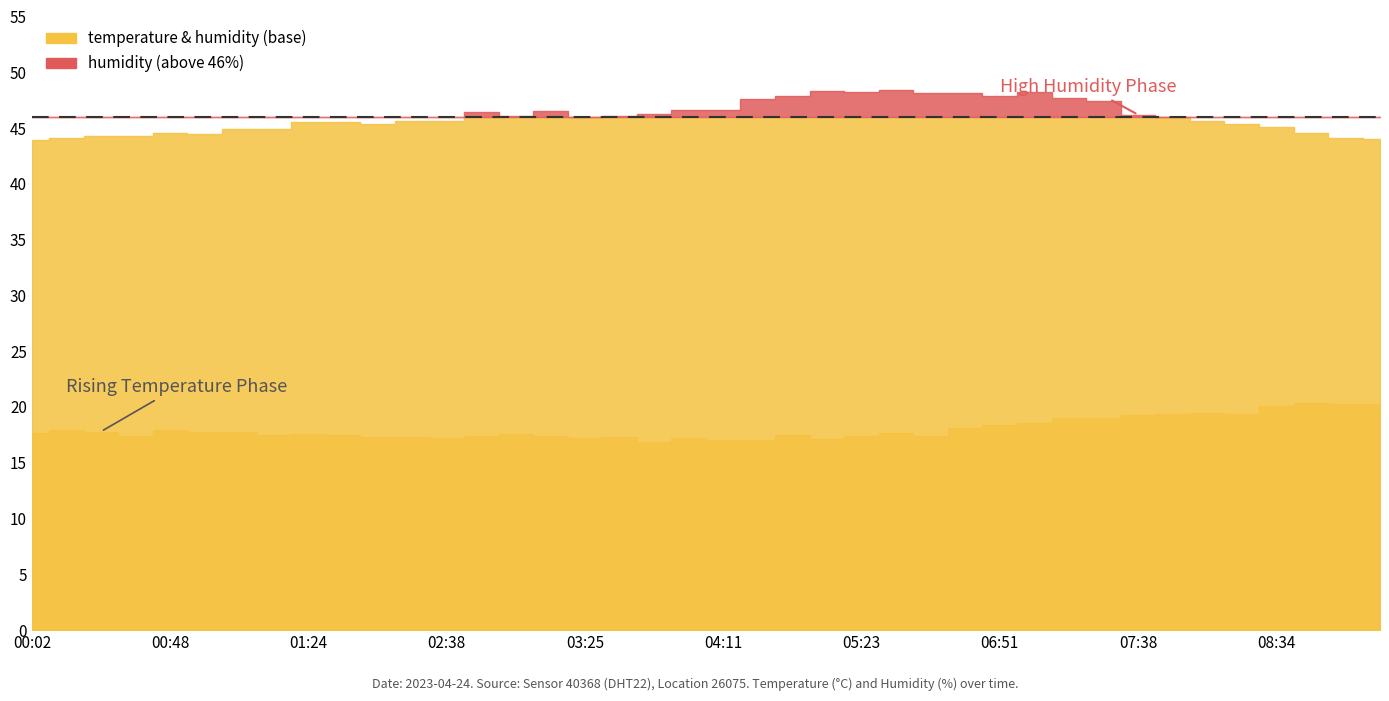

Reading left to right, list all the values displayed in this chart.

temperature: 00:02=17.7	00:12=17.9	00:27=17.8	00:43=17.4	00:48=17.9	00:59=17.8	01:09=17.8	01:19=17.5	01:24=17.6	01:45=17.5	01:56=17.3	02:01=17.3	02:38=17.2	02:59=17.4	03:09=17.6	03:20=17.4	03:25=17.2	03:30=17.3	04:01=16.9	04:06=17.2	04:11=17.0	04:36=17.0	04:46=17.5	04:57=17.1	05:23=17.4	05:28=17.7	06:04=17.4	06:36=18.1	06:51=18.4	06:56=18.6	07:12=19.0	07:17=19.0	07:38=19.3	07:43=19.4	08:14=19.5	08:19=19.4	08:34=20.1	08:50=20.4	08:55=20.3	09:00=20.3
humidity: 00:02=43.9	00:12=44.1	00:27=44.3	00:43=44.3	00:48=44.6	00:59=44.5	01:09=44.9	01:19=44.9	01:24=45.5	01:45=45.5	01:56=45.4	02:01=45.6	02:38=45.6	02:59=46.4	03:09=46.1	03:20=46.5	03:25=46.0	03:30=46.1	04:01=46.3	04:06=46.6	04:11=46.6	04:36=47.6	04:46=47.9	04:57=48.3	05:23=48.2	05:28=48.4	06:04=48.1	06:36=48.1	06:51=47.9	06:56=48.2	07:12=47.7	07:17=47.4	07:38=46.2	07:43=46.0	08:14=45.6	08:19=45.4	08:34=45.1	08:50=44.6	08:55=44.1	09:00=44.0